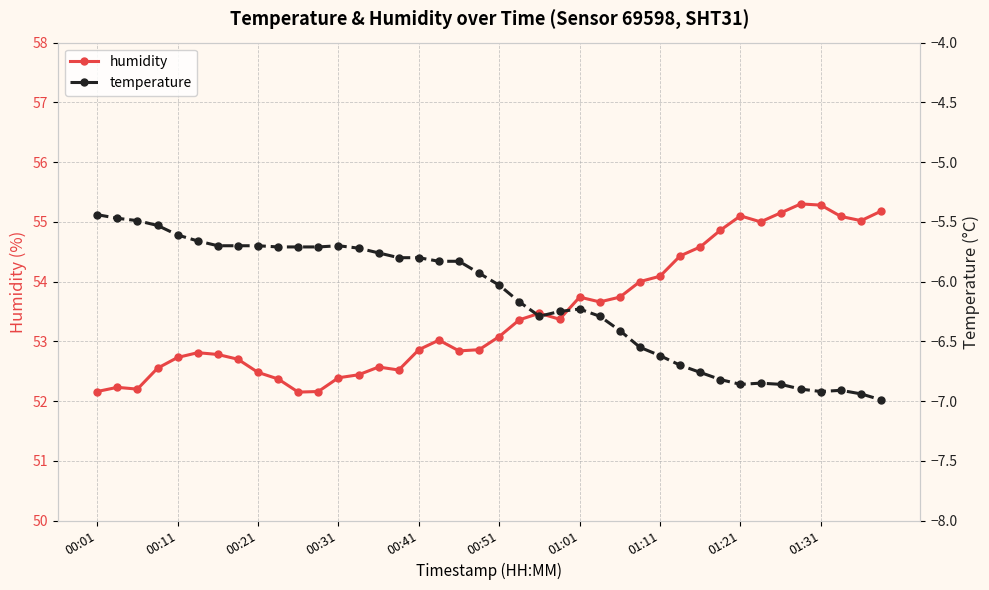

The humidity series shows 54.1 at 01:11. True or false?

True